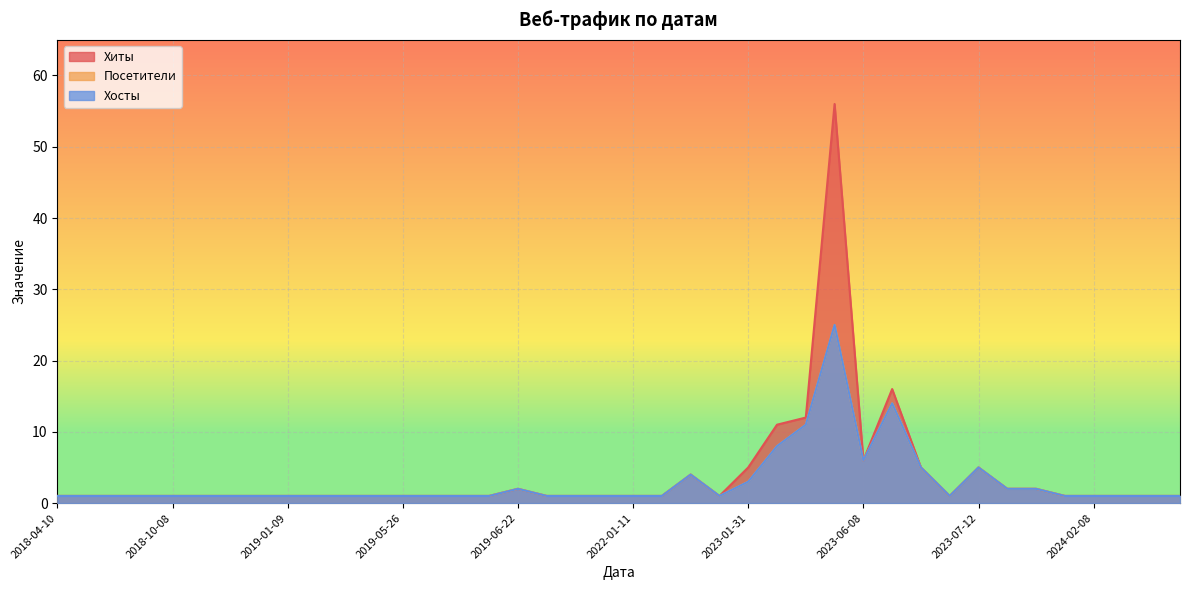

How many lines are shown in the chart?

3